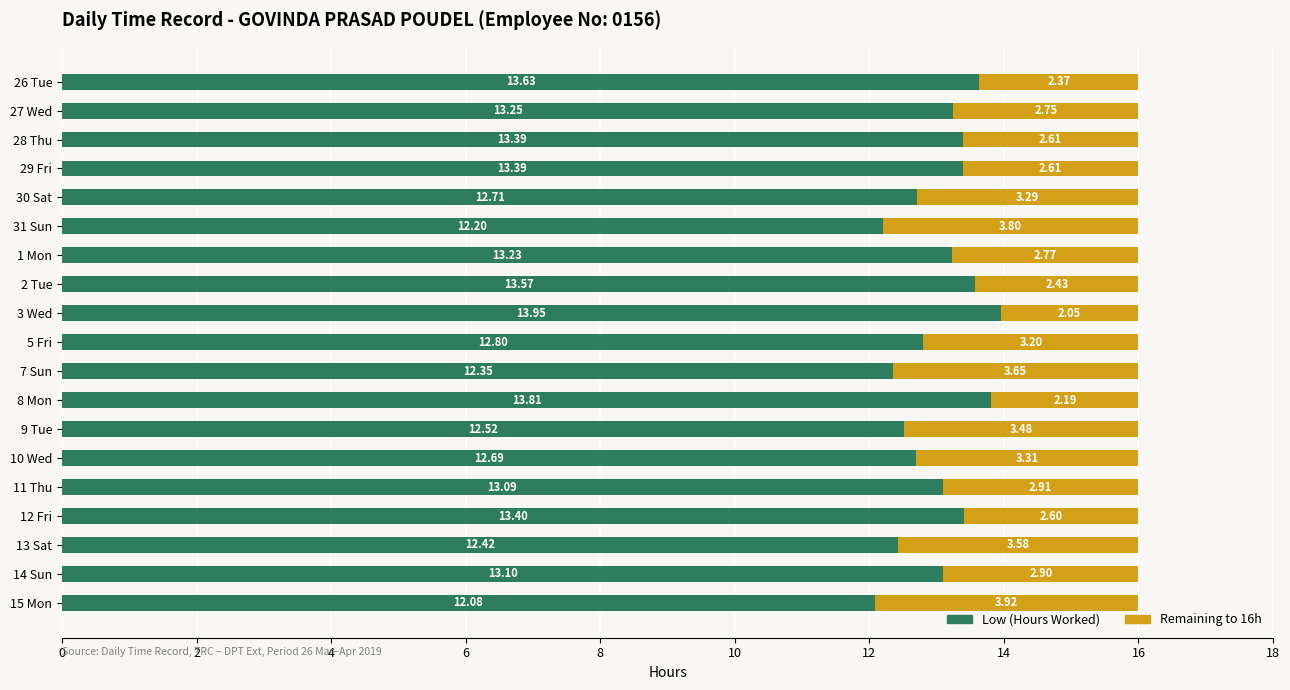

What is the difference between the Low (Hours Worked) values at 26 Tue and 13 Sat?

1.2